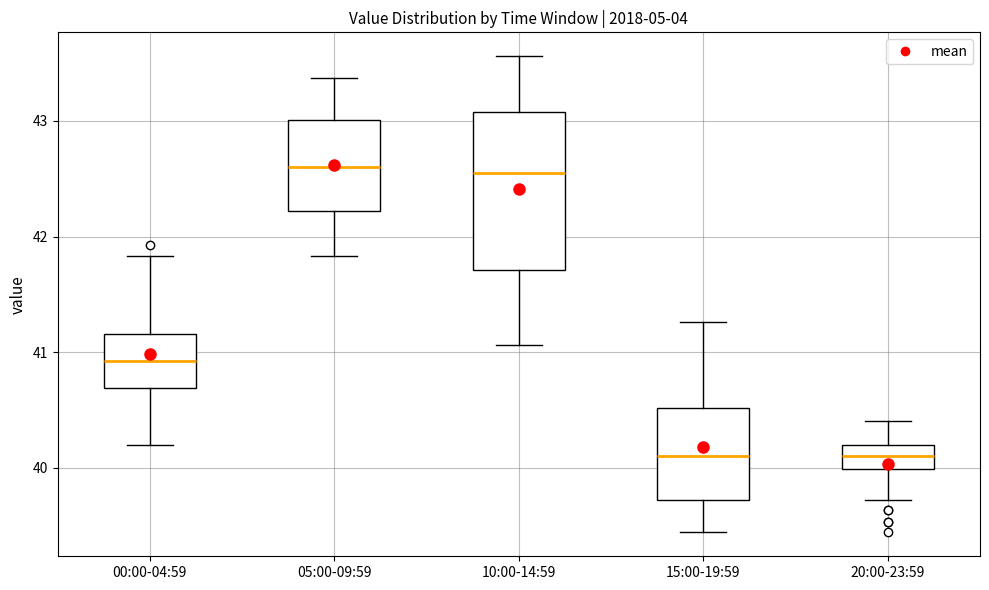

Comparing the boxes themselves (not the whiskers), which one is the tallest?

10:00-14:59